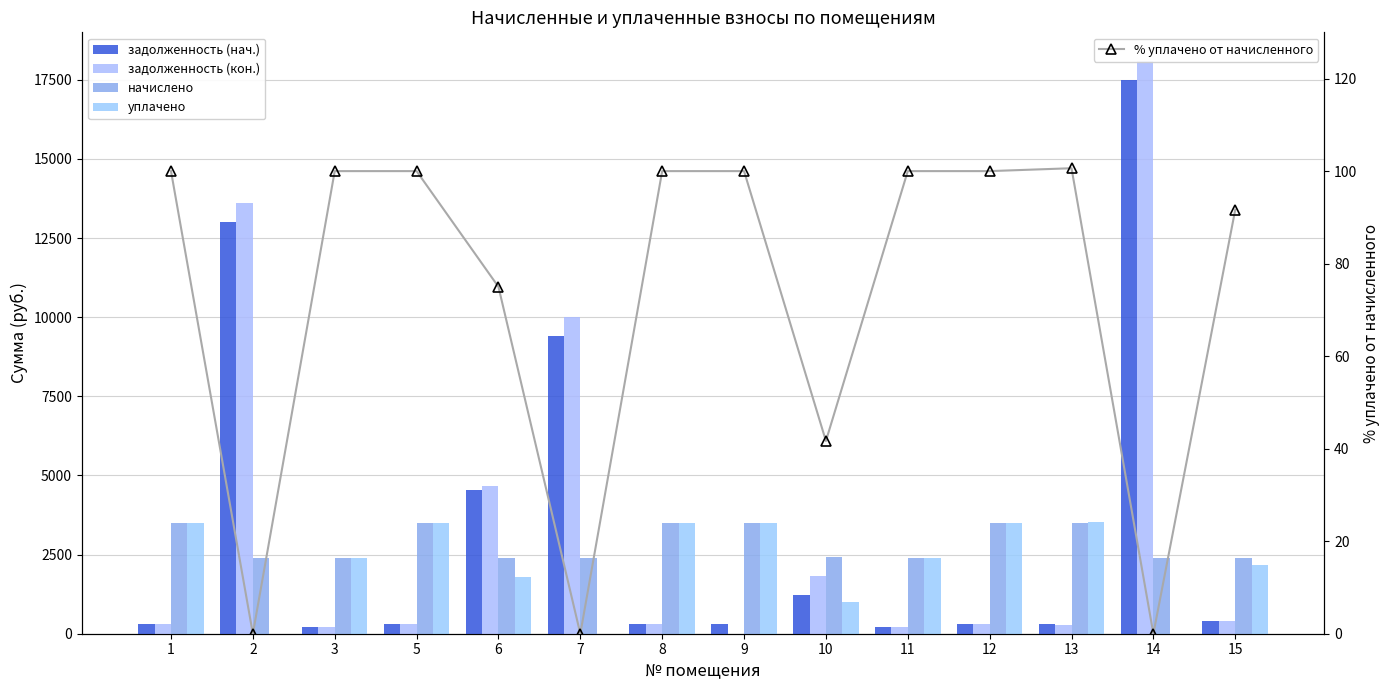

What is the value of the задолженность (нач.) bar at the 2nd from the left?

13020.1